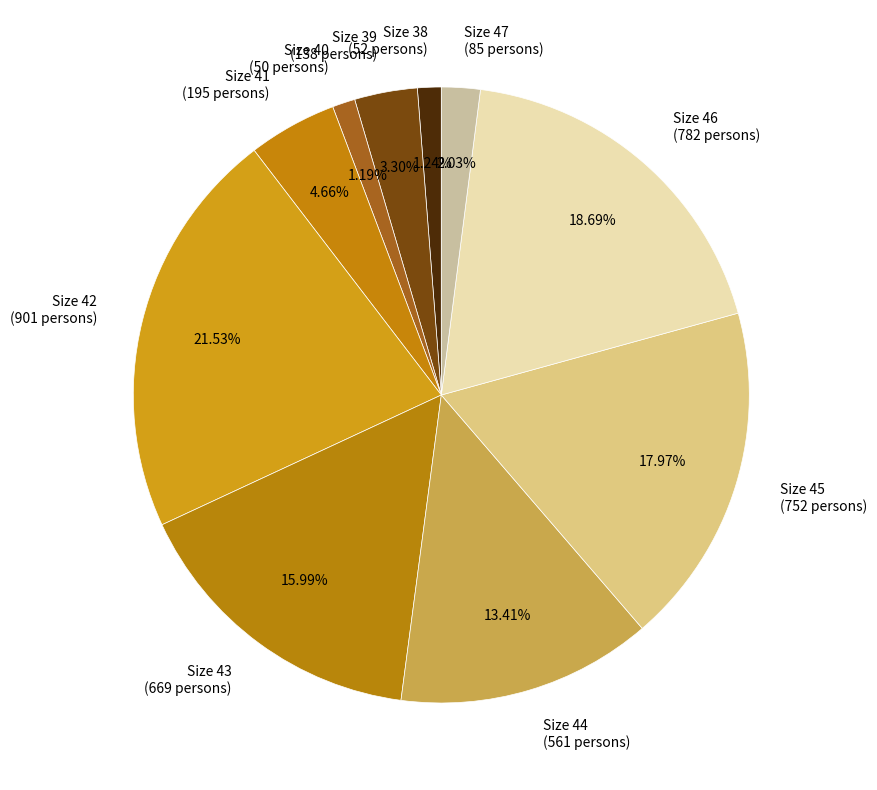

Does Size 46 (782 persons) account for over 50% of the chart?

No